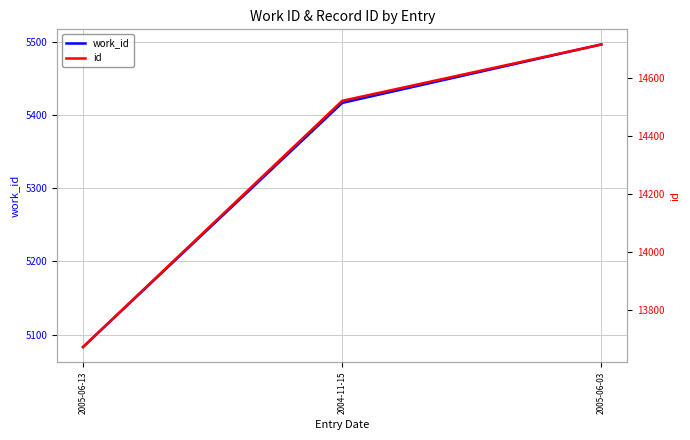

Reading left to right, list all the values displayed in this chart.

work_id: 2005-06-13=5083	2004-11-15=5417	2005-06-03=5497
id: 2005-06-13=13673	2004-11-15=14520	2005-06-03=14714